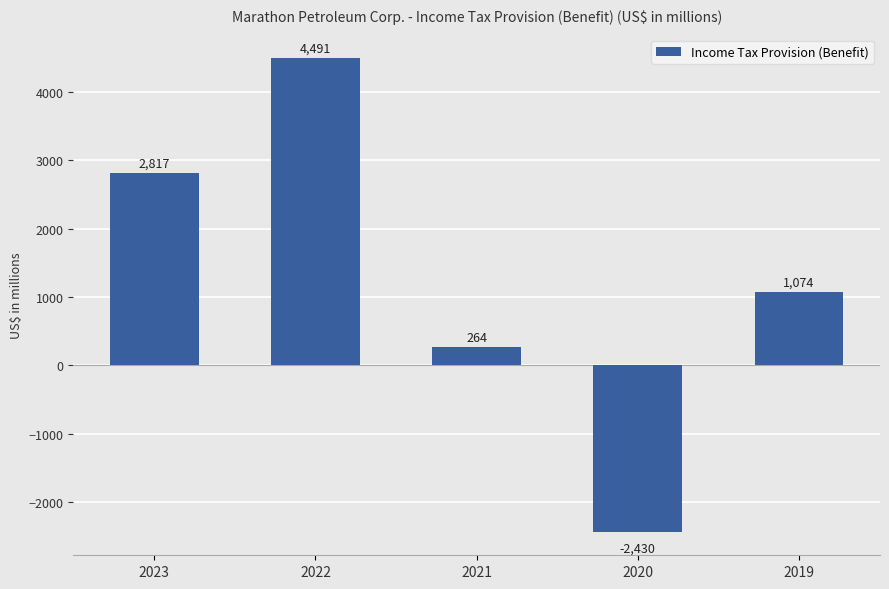

Between 2021 and 2023, which is larger?

2023